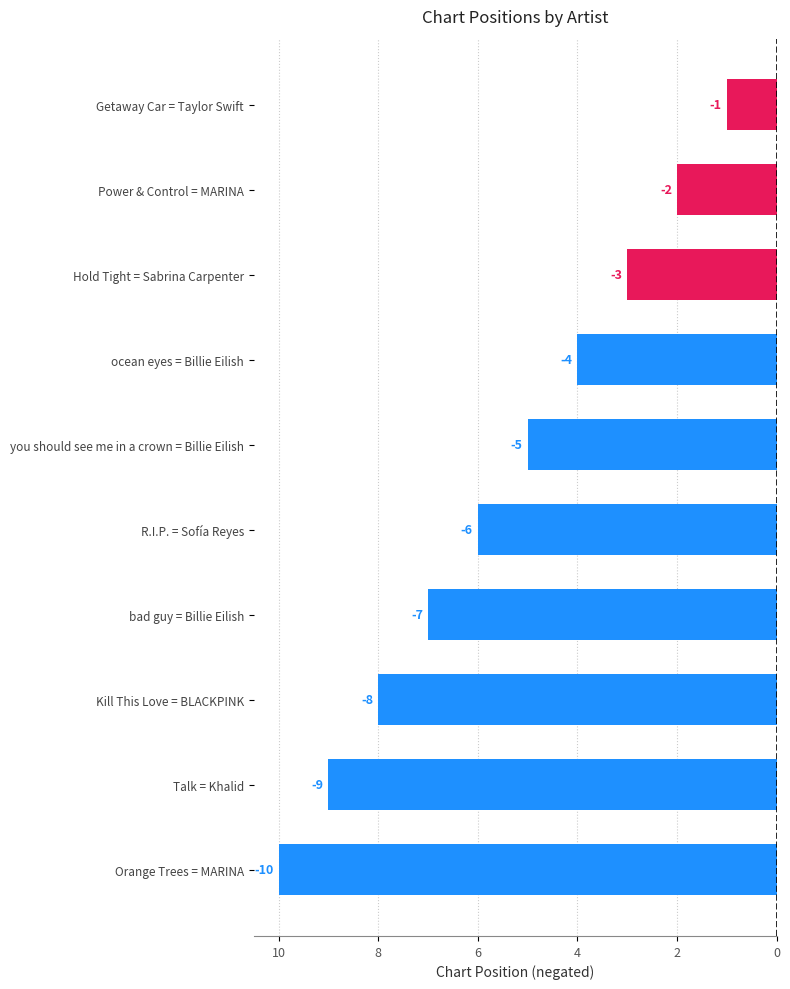

Does the chart contain any negative values?

Yes